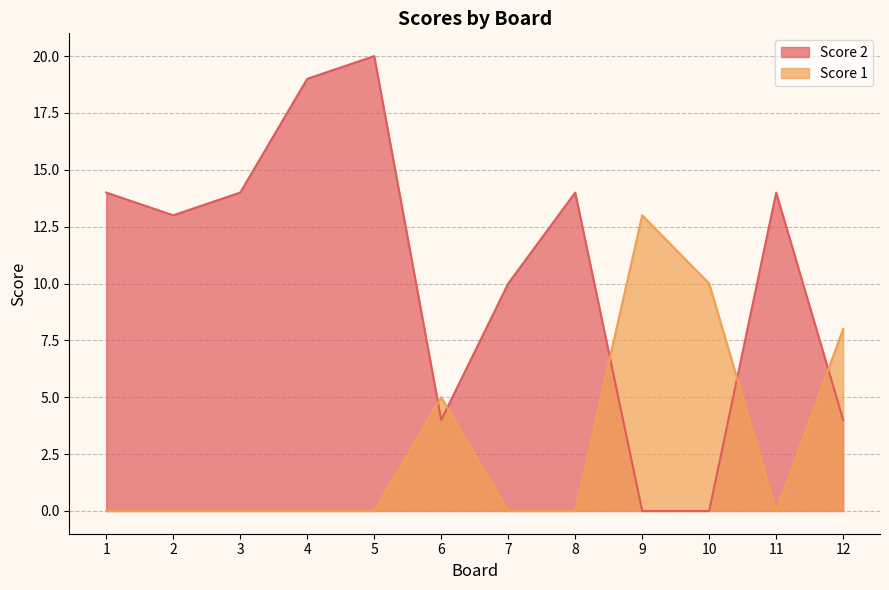

How many values in the Score 1 series exceed 0?

4